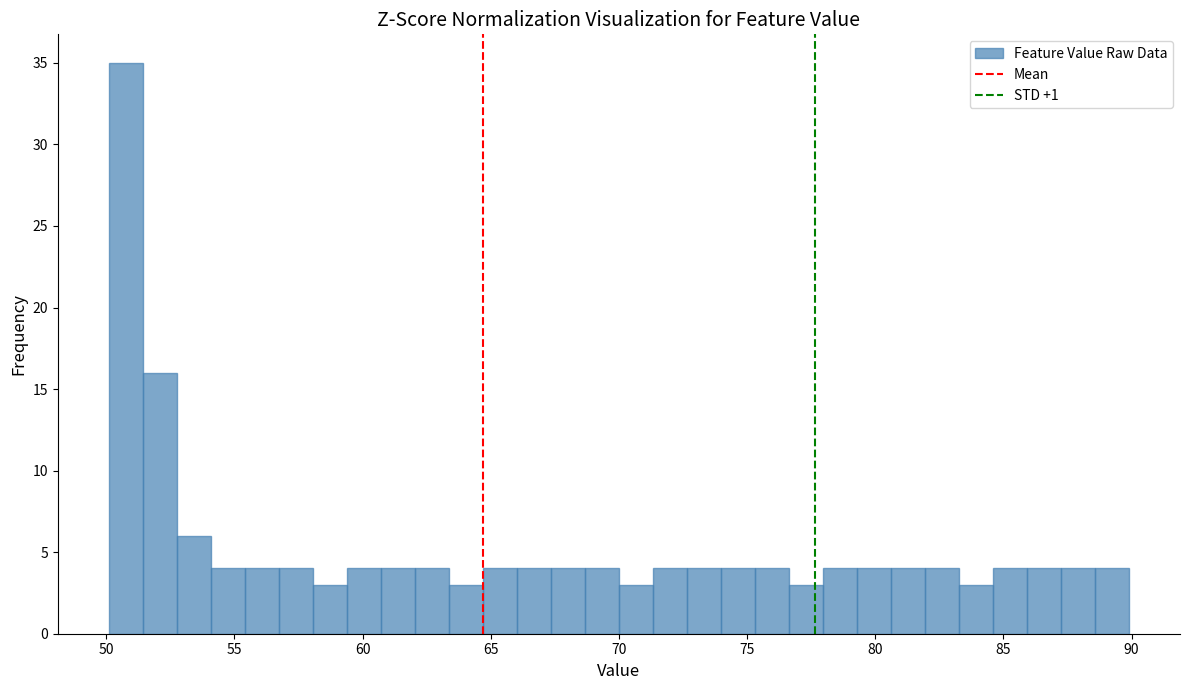

Read against the x-axis, roughly where is the centre of the tallest bar?

51.0